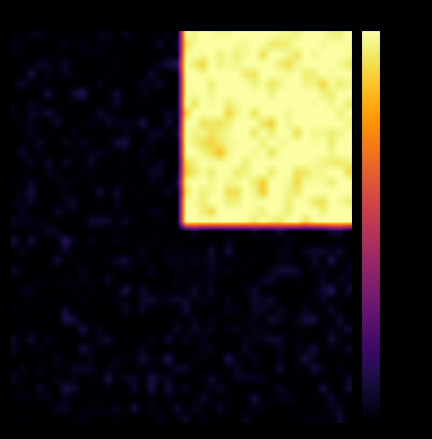

How many data points does each series have?

40